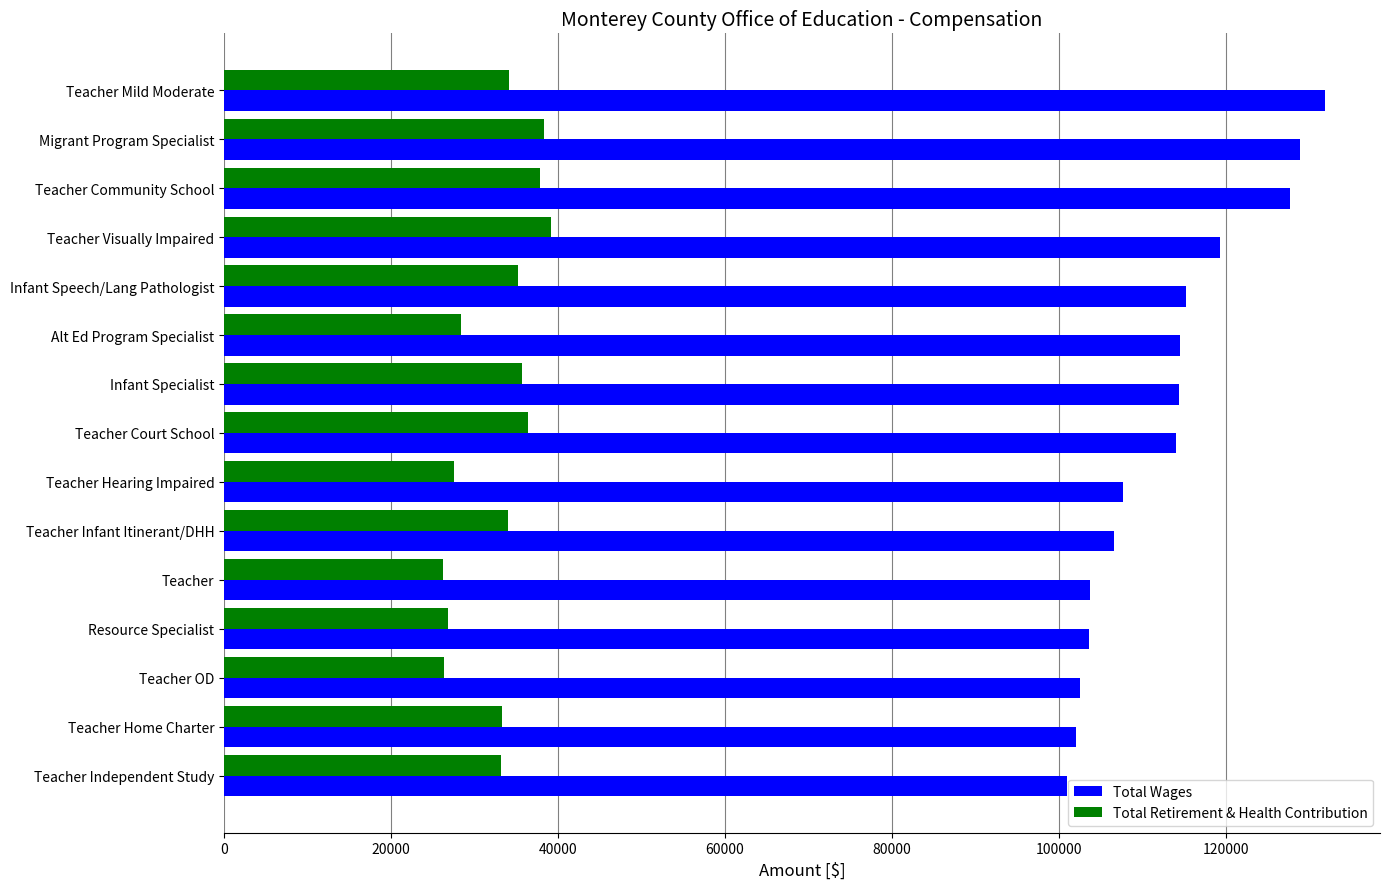

What is the spread (max minus min) of values at Teacher OD?

76271